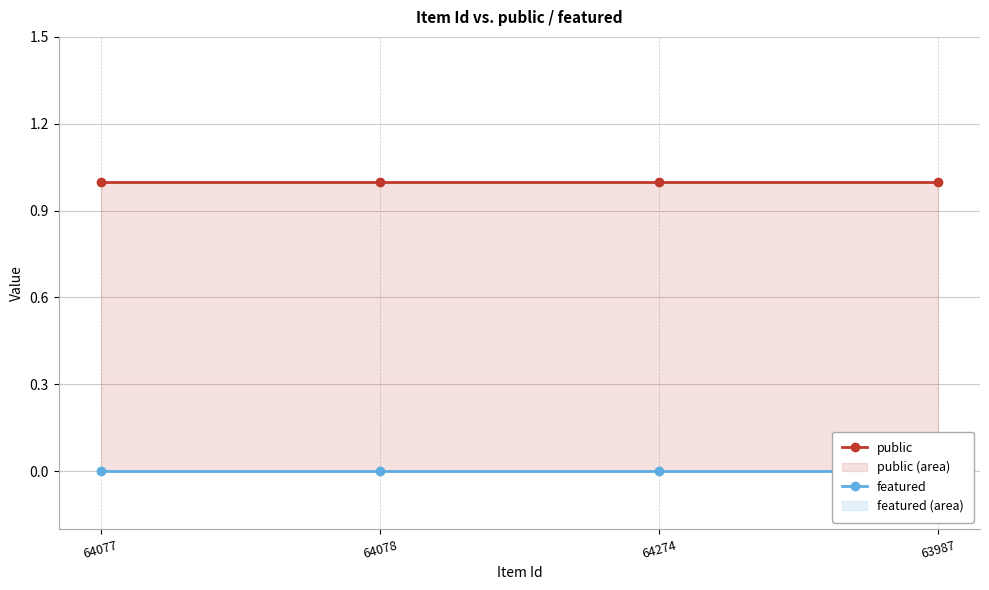

Reading left to right, what are all the values shown in this chart?

public: 64077=1	64078=1	64274=1	63987=1
featured: 64077=0	64078=0	64274=0	63987=0